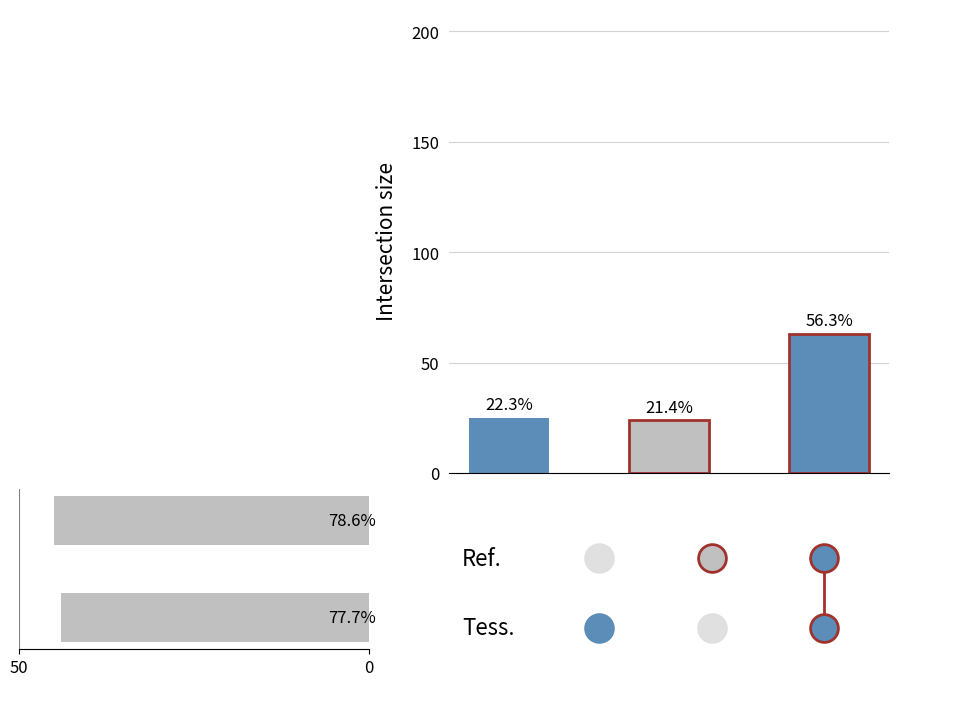

Count the values in the range 44 to 45.

2